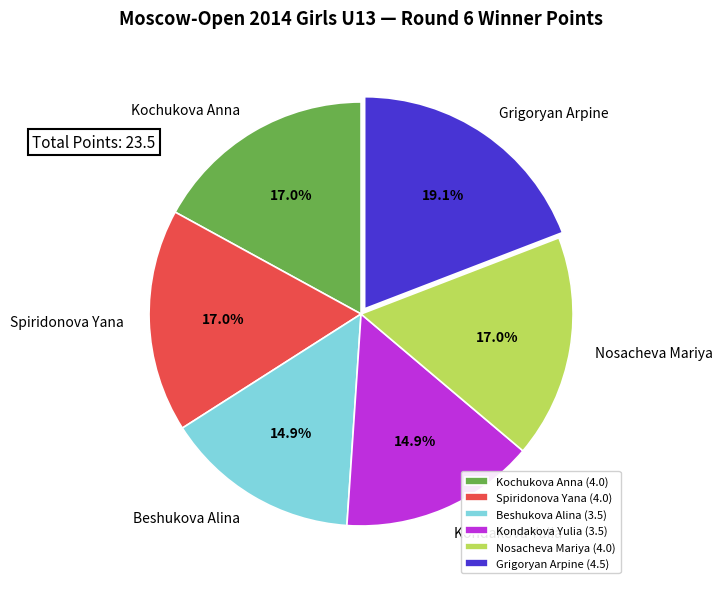

Does Kochukova Anna represent more than half of the total?

No